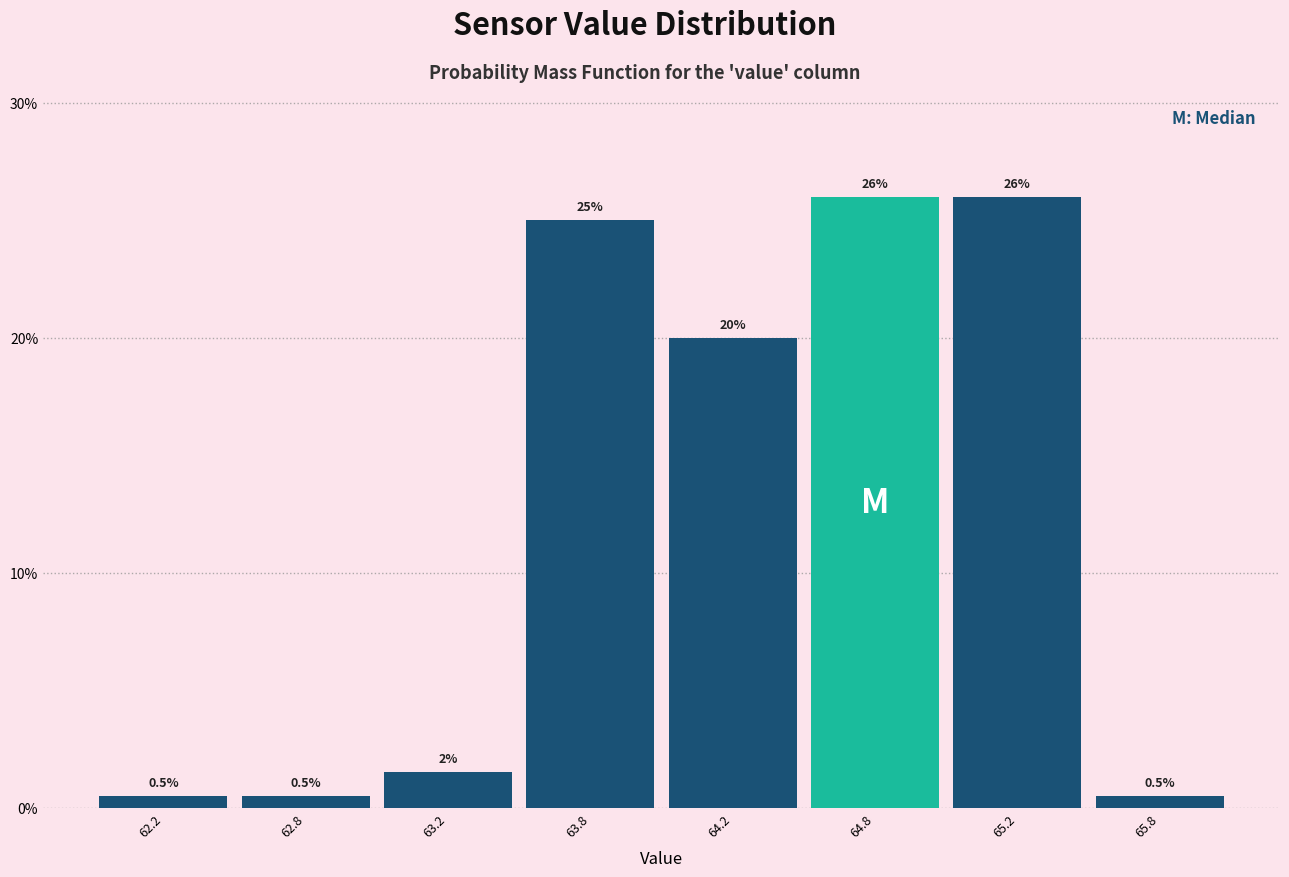

Reading right to left, extract all data points from this chart.

0.5	26.0	26.0	20.0	25.0	1.5	0.5	0.5